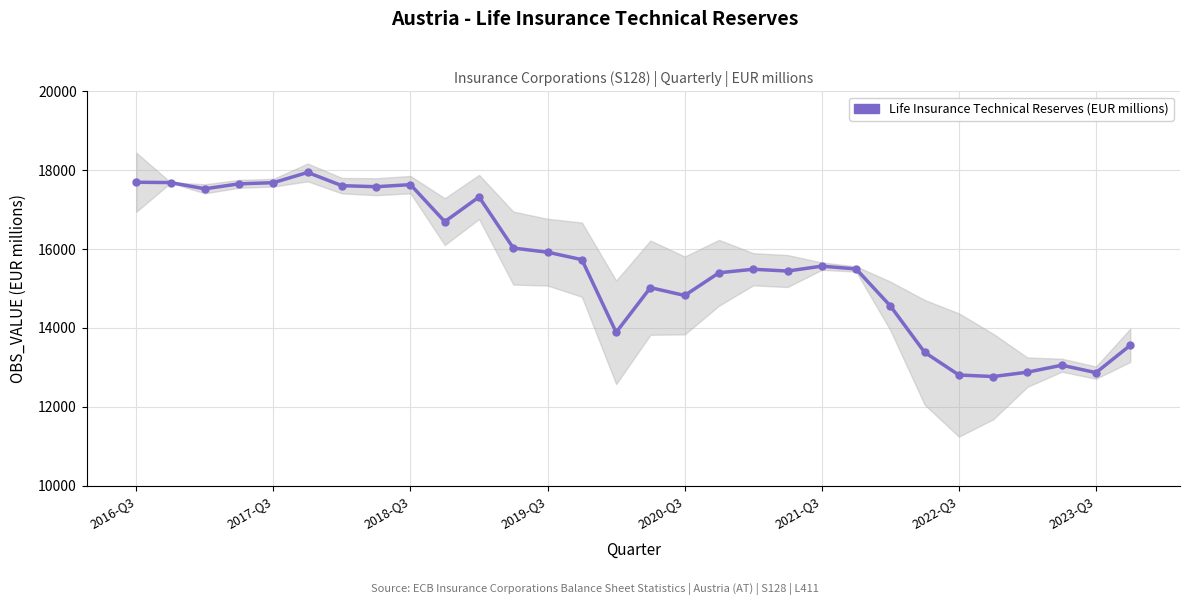

The value at 14 is 7214. True or false?

False